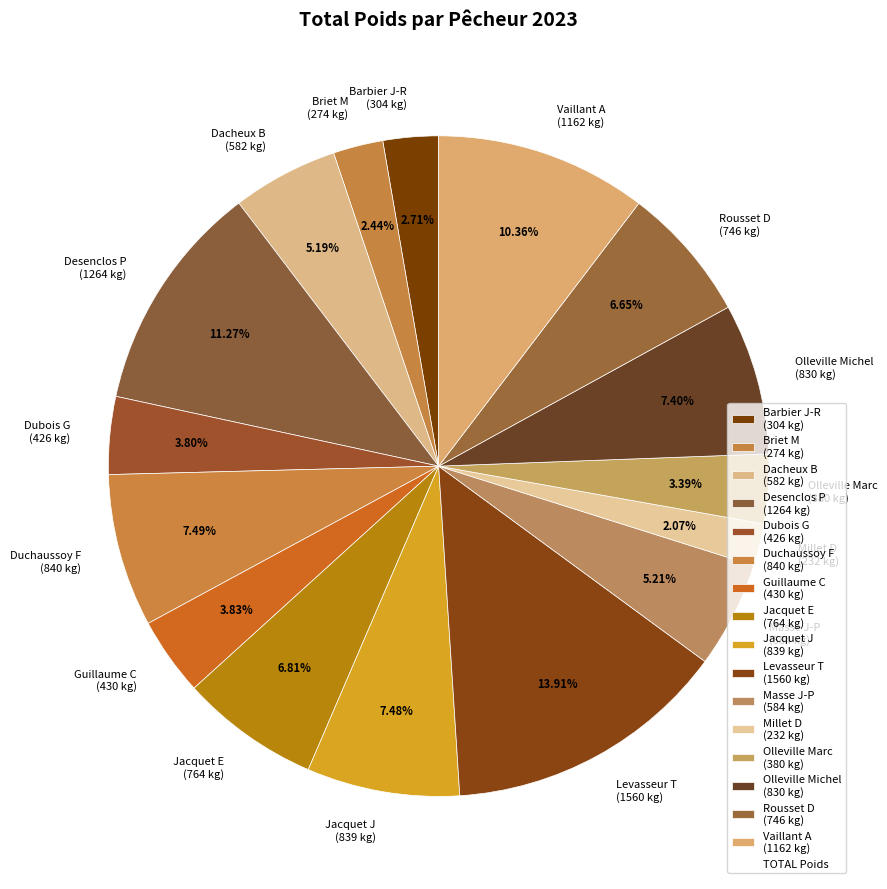

To the nearest percent, what portion does Jacquet E represent?

7%